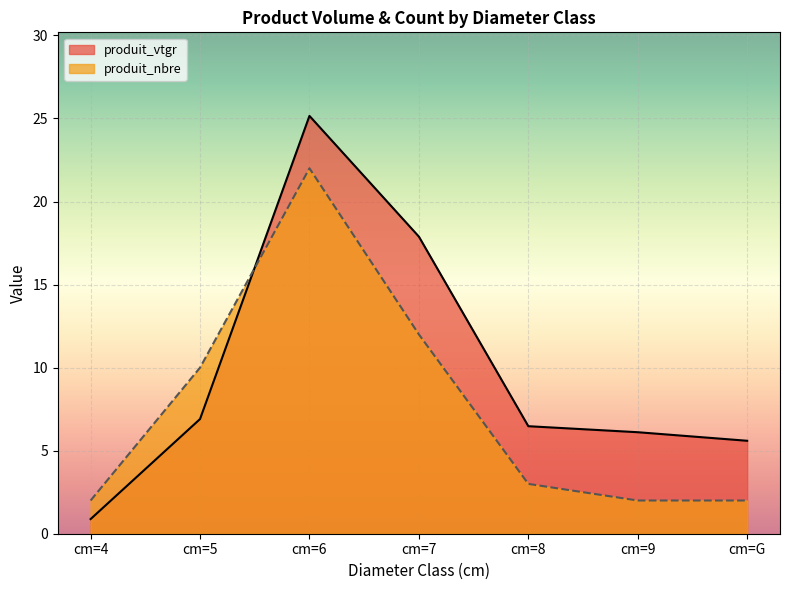

Reading left to right, transcribe all the data shown in this chart.

produit_vtgr: 0.9	6.9	25.2	17.9	6.5	6.1	5.6
produit_nbre: 2.0	10.0	22.0	12.0	3.0	2.0	2.0